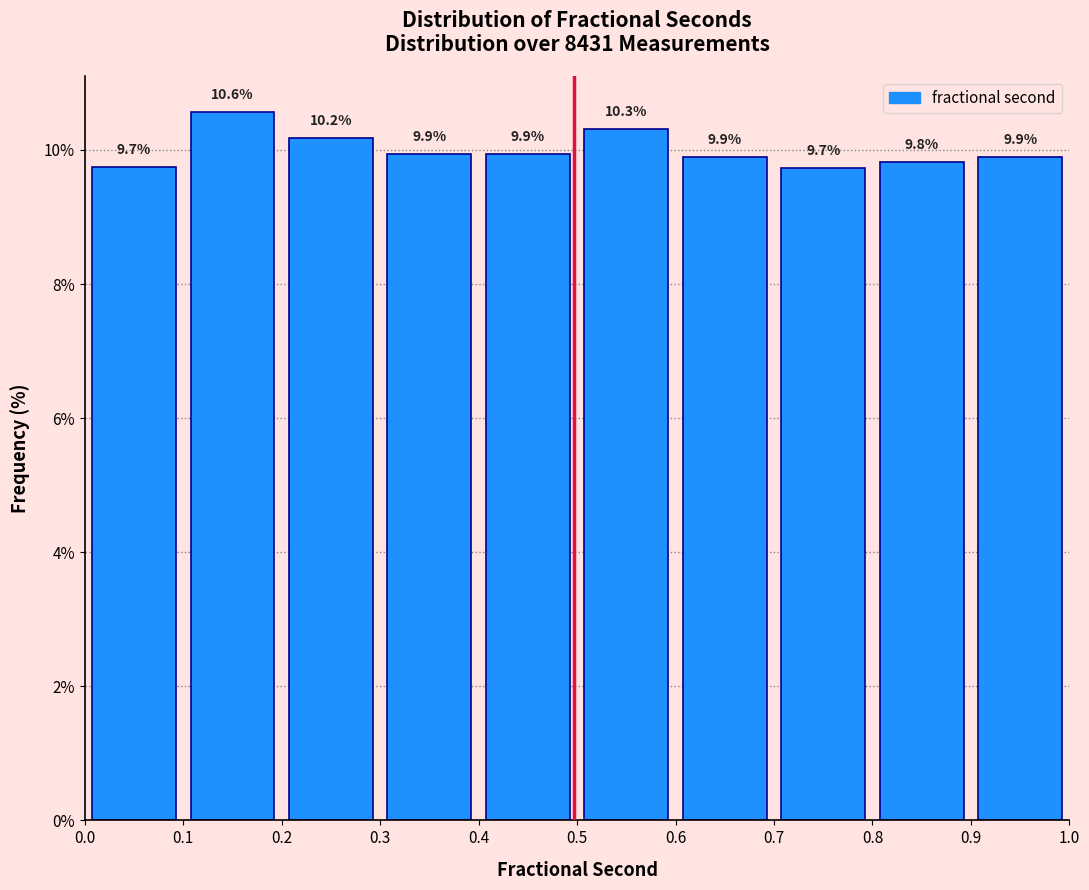

How tall is the bar that spans 0.1 to 0.2 on the x-axis?

10.6